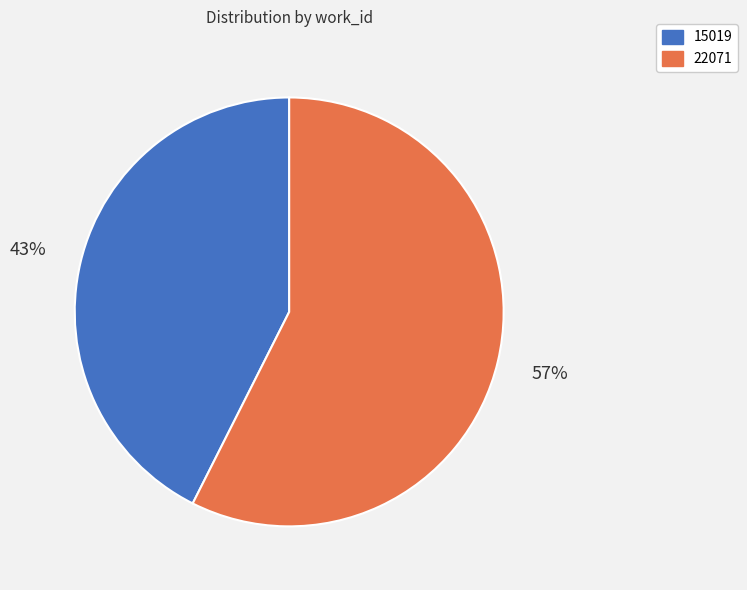

Do 22071 and 15019 together represent more than half of the pie?

Yes